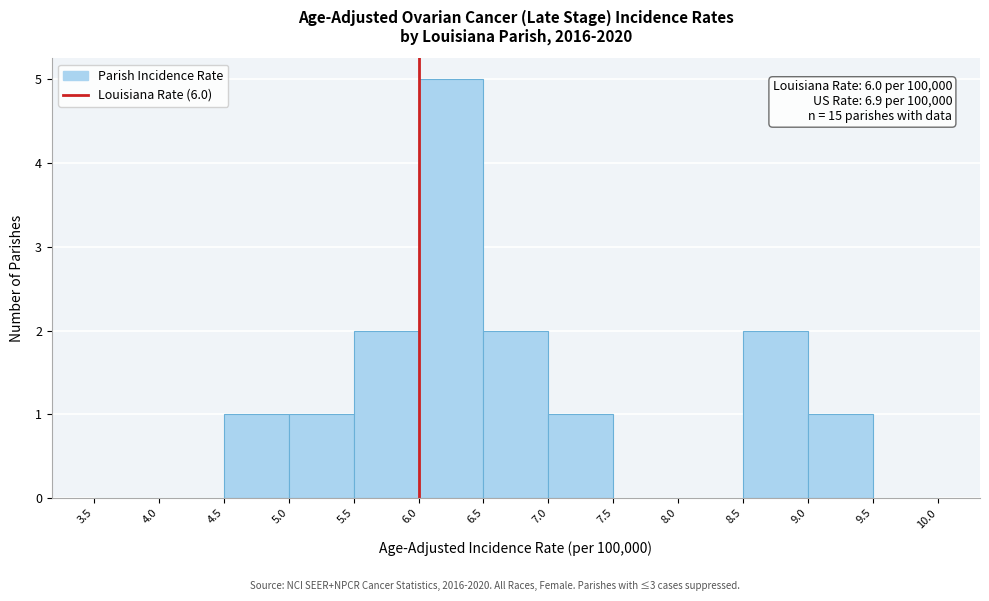

Over which range of the x-axis is the bar tallest?

6.0 to 6.5